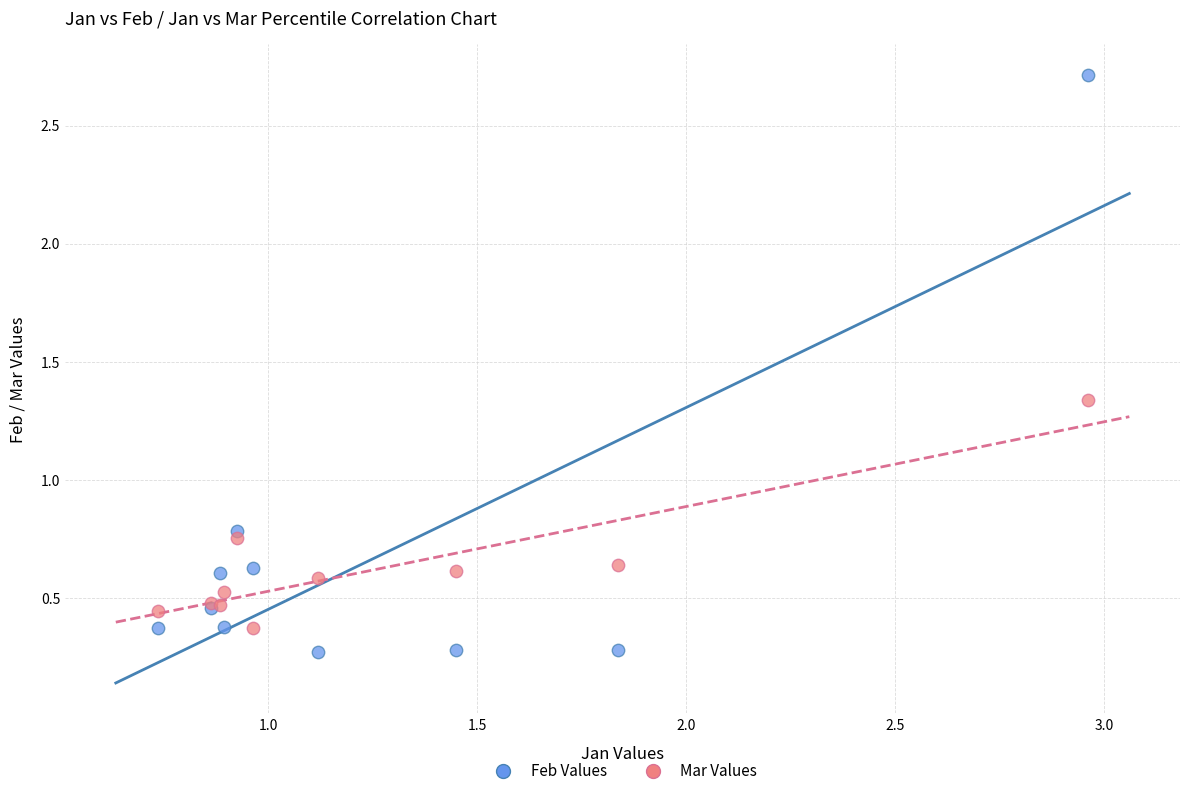

Which series has the largest Y range (max minus min)?

Feb Values